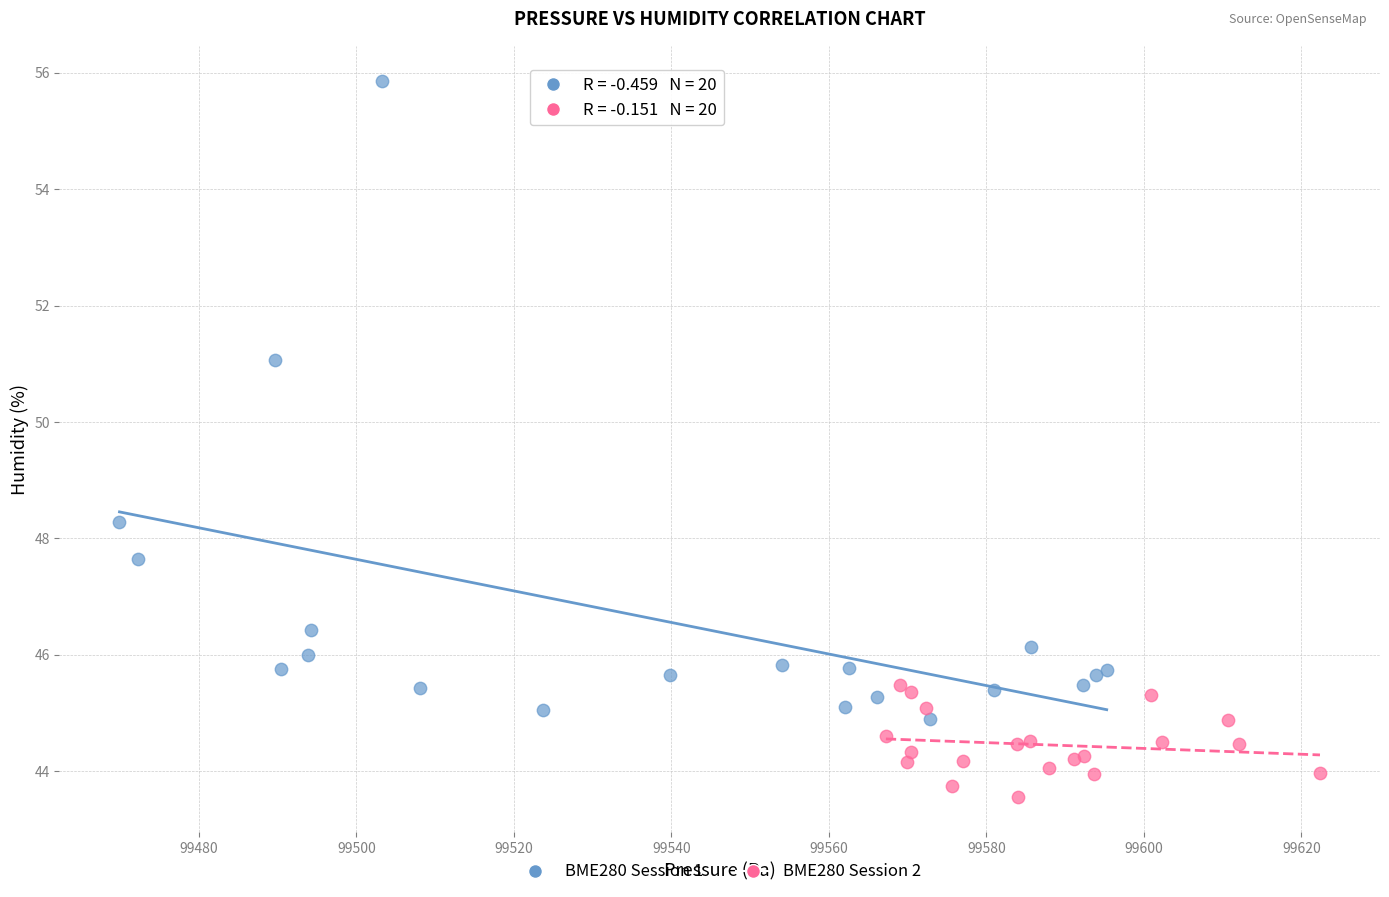

Which series has the widest spread of Y values?

BME280 Session 1